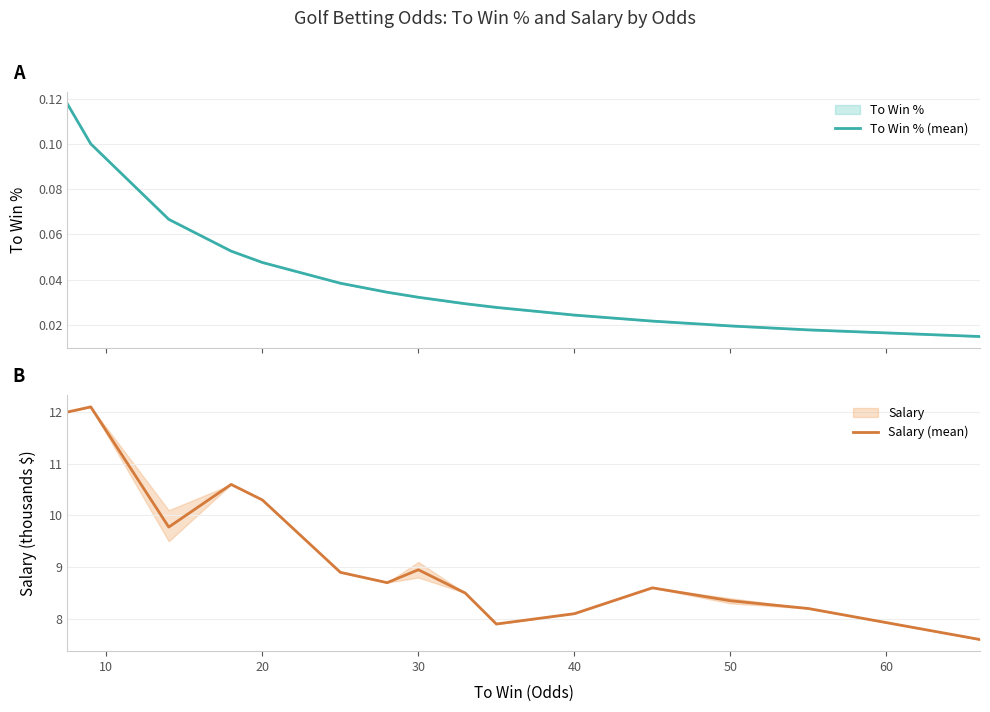

Which series has the largest total across all categories?

Salary (mean)